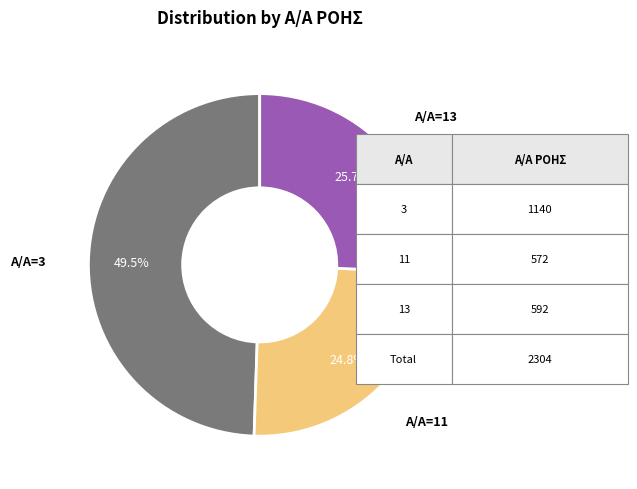

To the nearest percent, what is the difference between the largest and smallest slice percentages?

25%